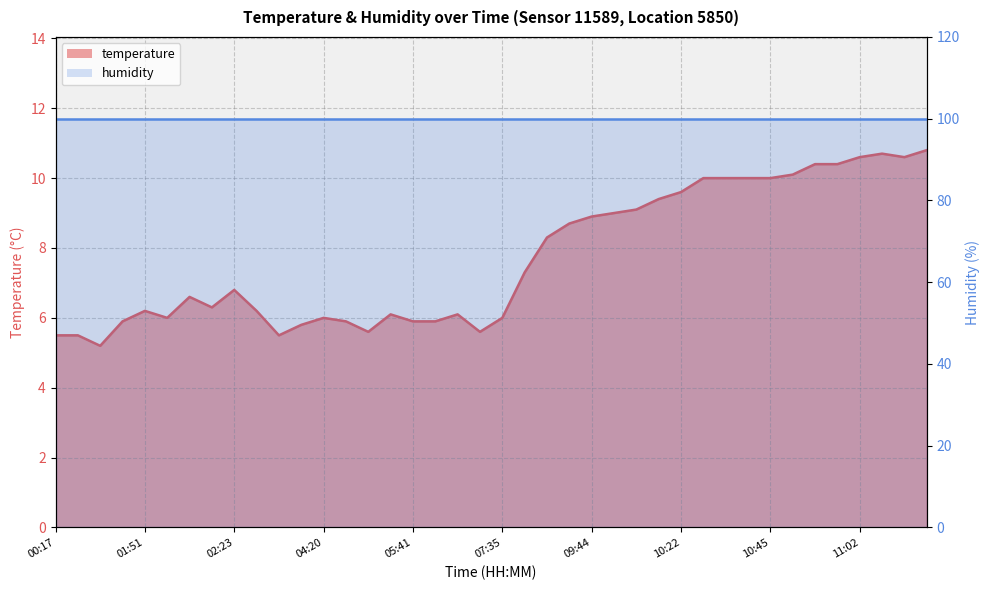

What is the ratio of the value at 03:28 to the value at 07:35?

0.9